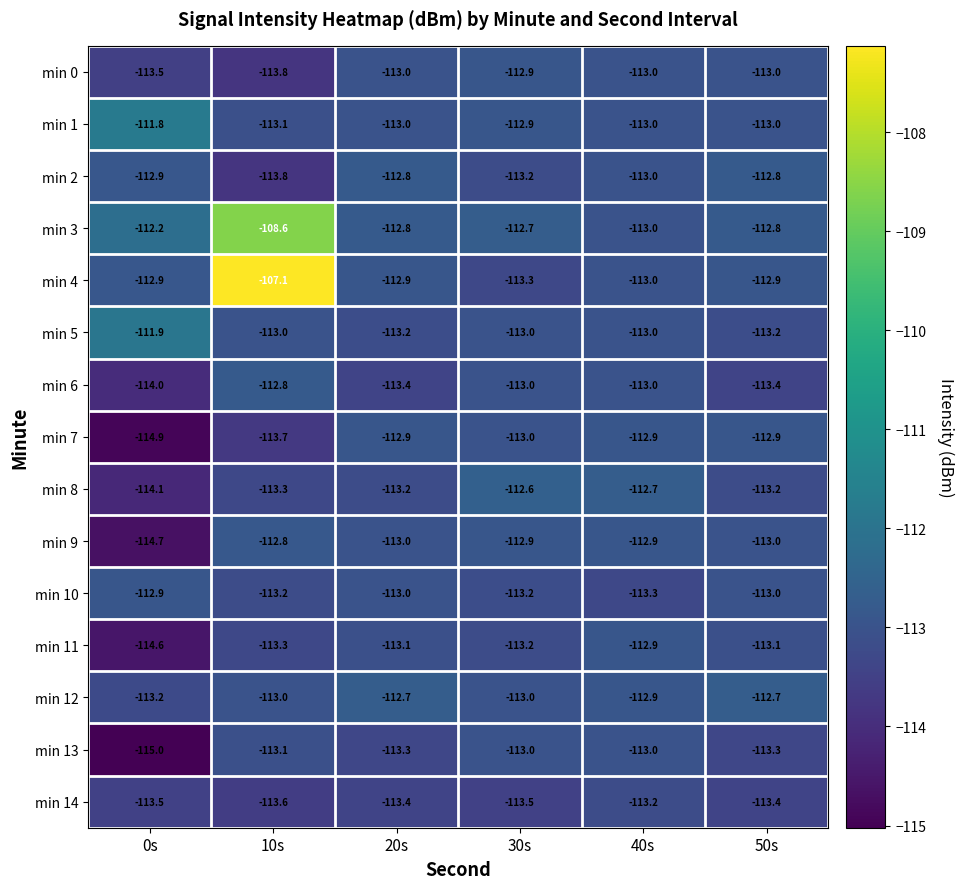

What is the maximum value shown in the chart?

-107.1